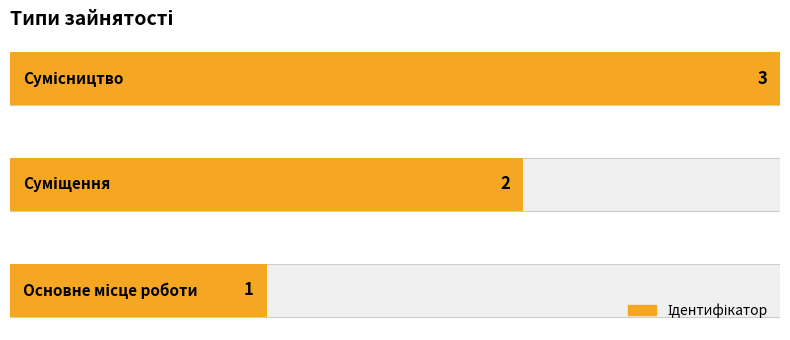

How many series are shown in this chart?

1